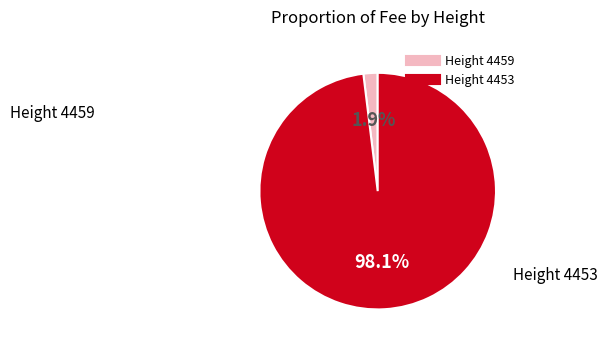

Does any single category account for the majority?

Yes